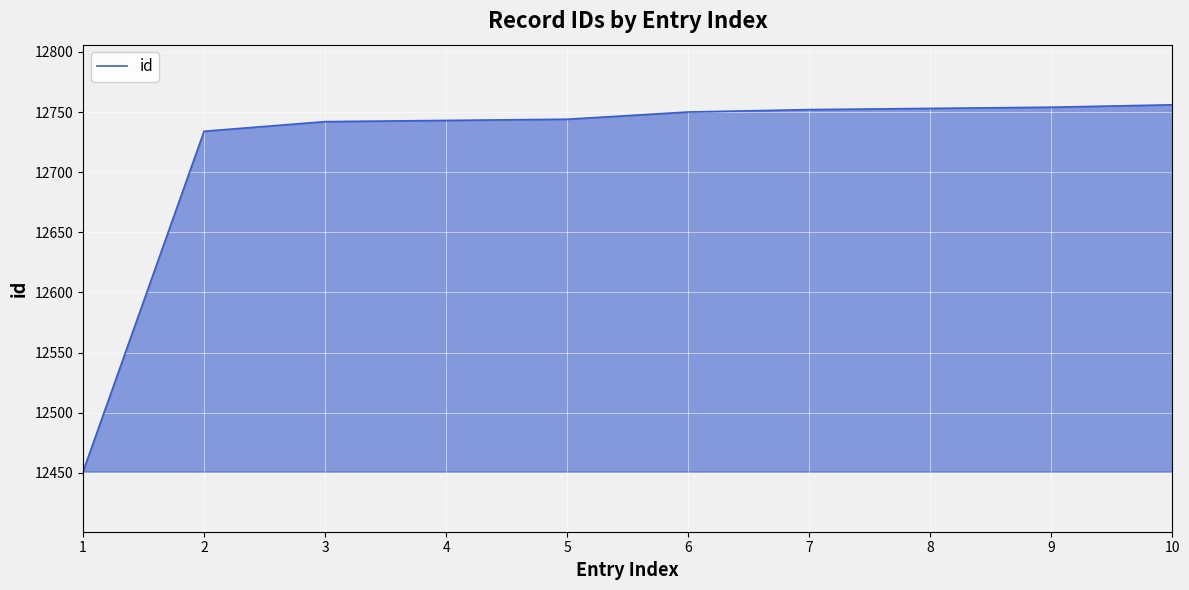

What is the maximum value shown in the chart?

12756